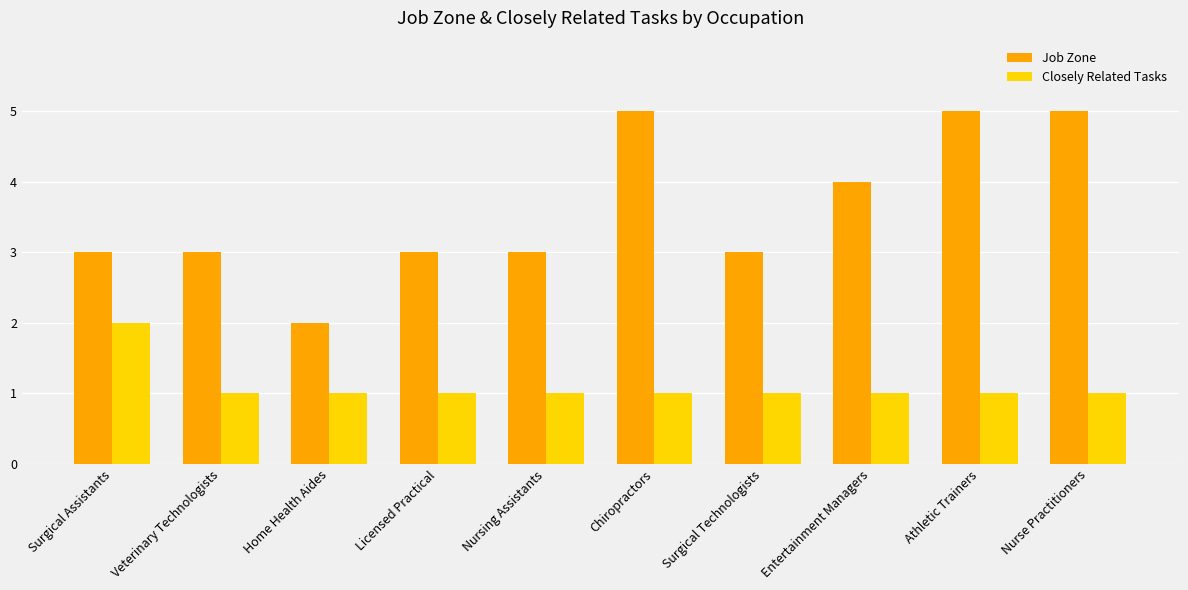

Which series has the largest total across all categories?

Job Zone